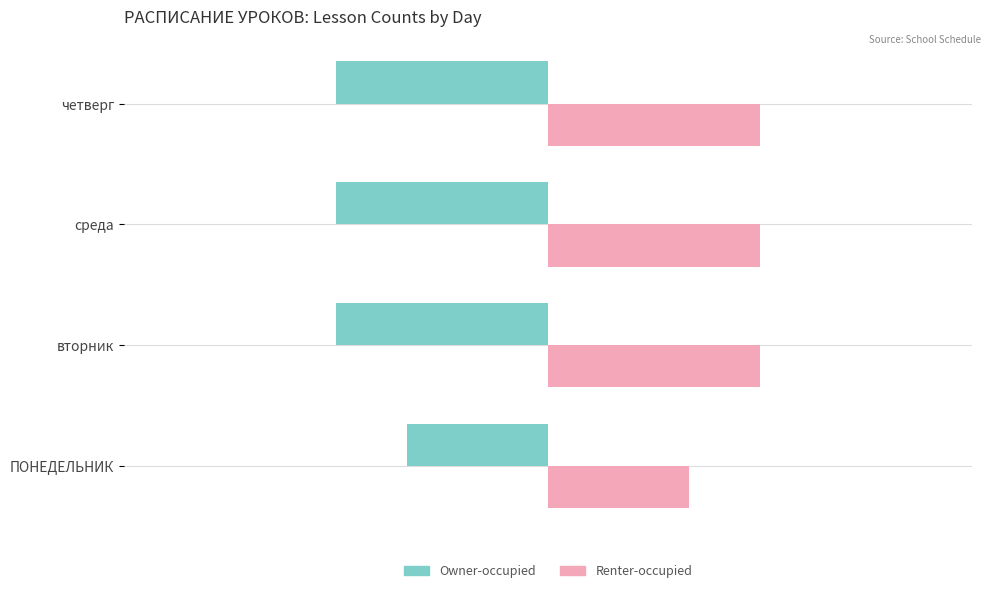

How many values in the Owner-occupied series exceed -3?

1